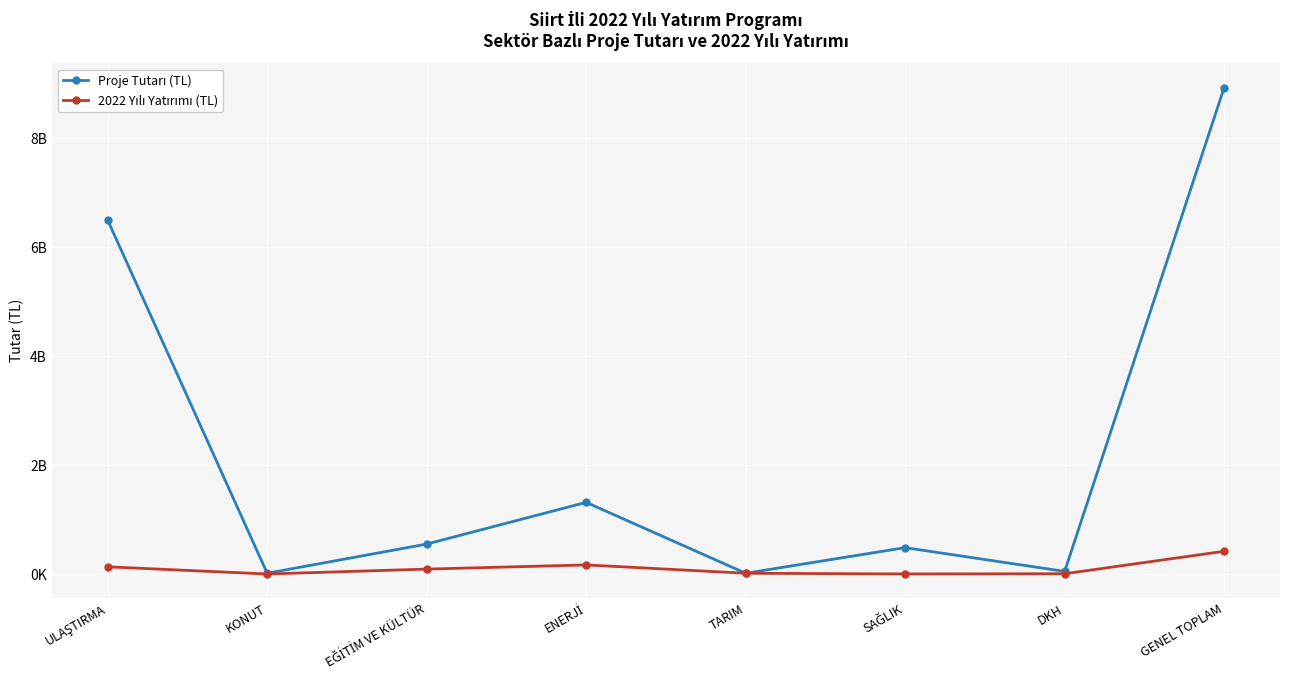

Does the chart have visible grid lines?

Yes